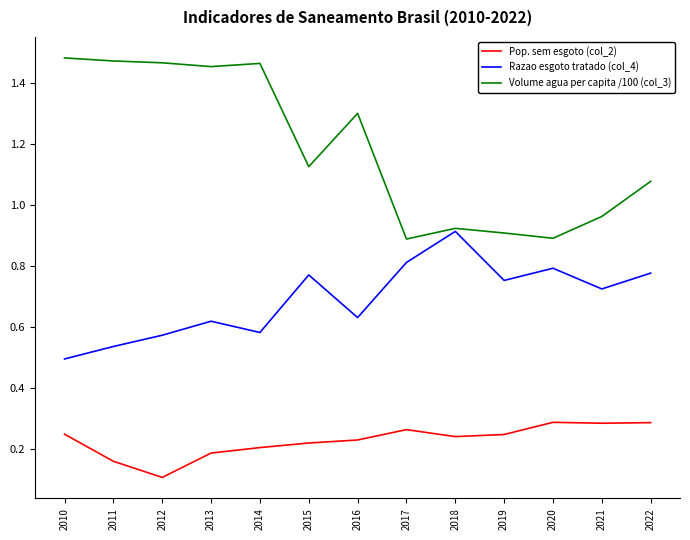

Which series has the largest range (max minus min)?

Volume agua per capita /100 (col_3)